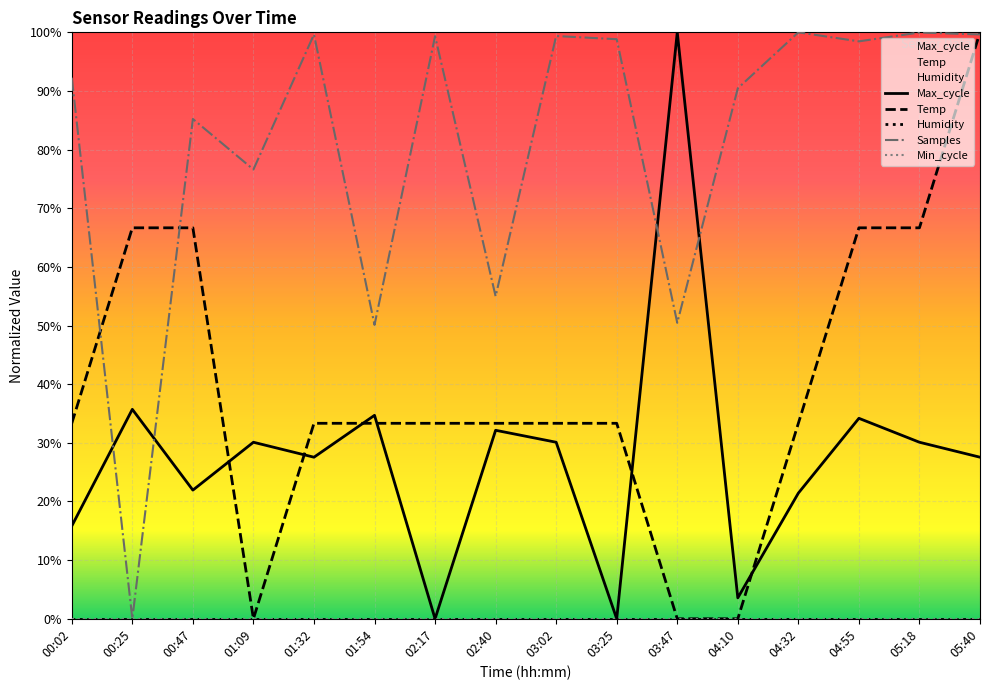

What is the greatest value displayed?

1.0